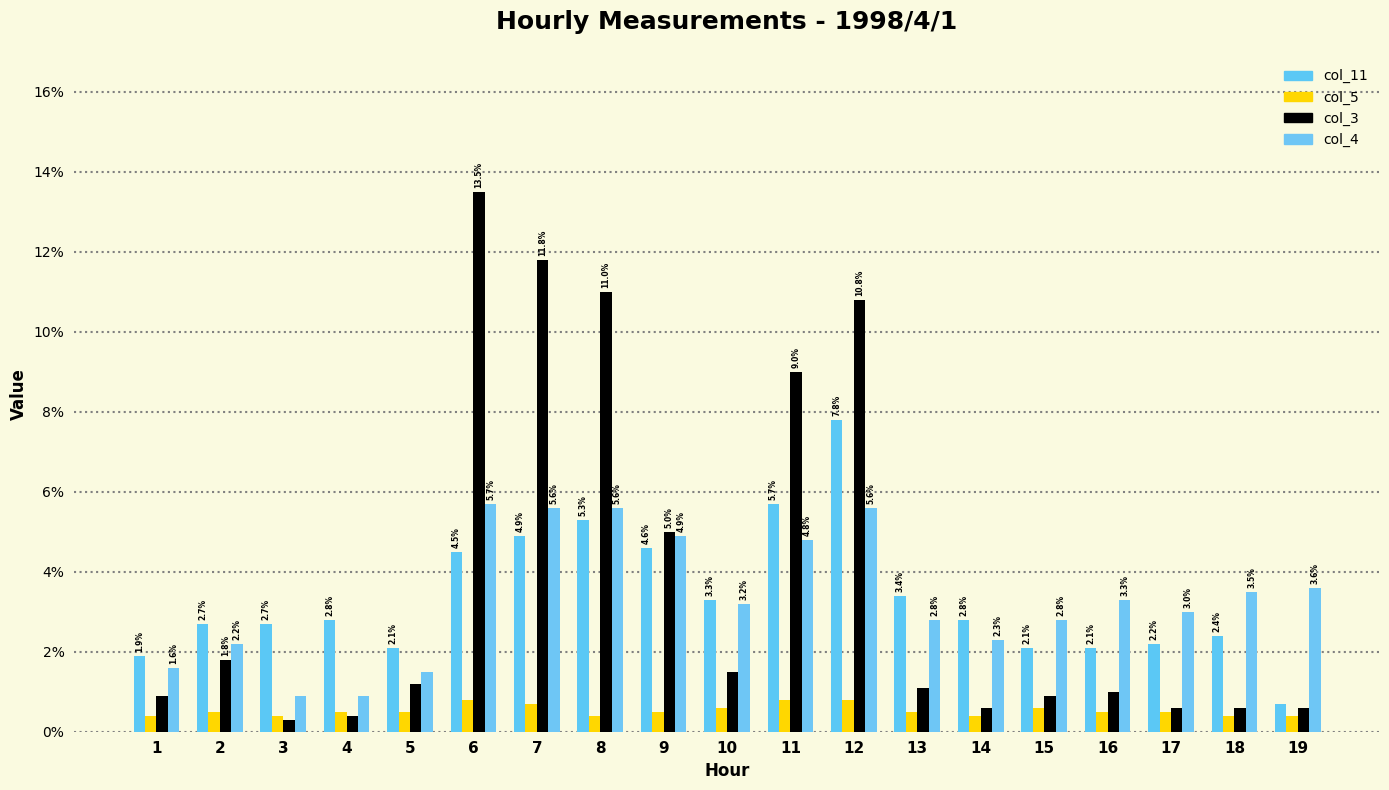

Which has a higher value, 11 or 16?

11